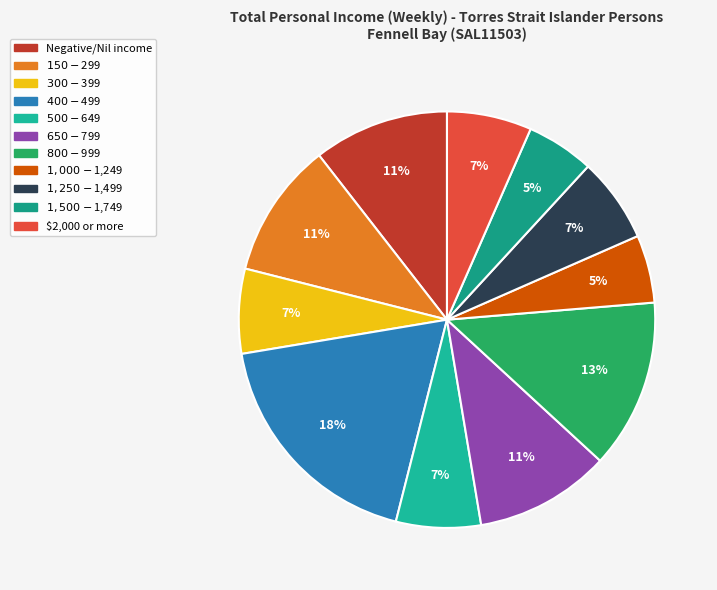

Is there a majority slice in this chart?

No